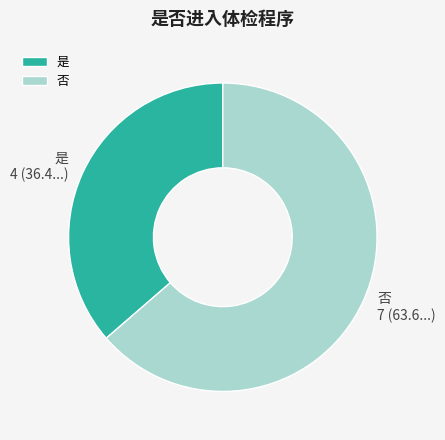

The 否 slice represents 64% of the pie. True or false?

True